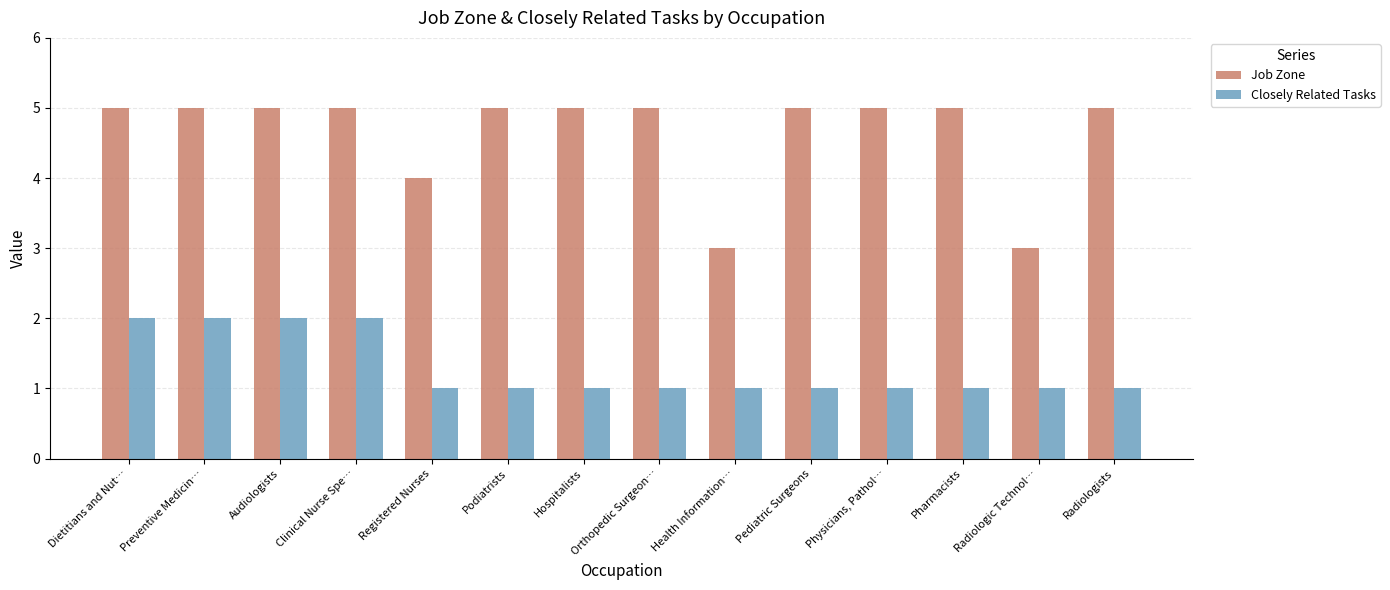

The value of Job Zone at Registered Nurses is 4. True or false?

True